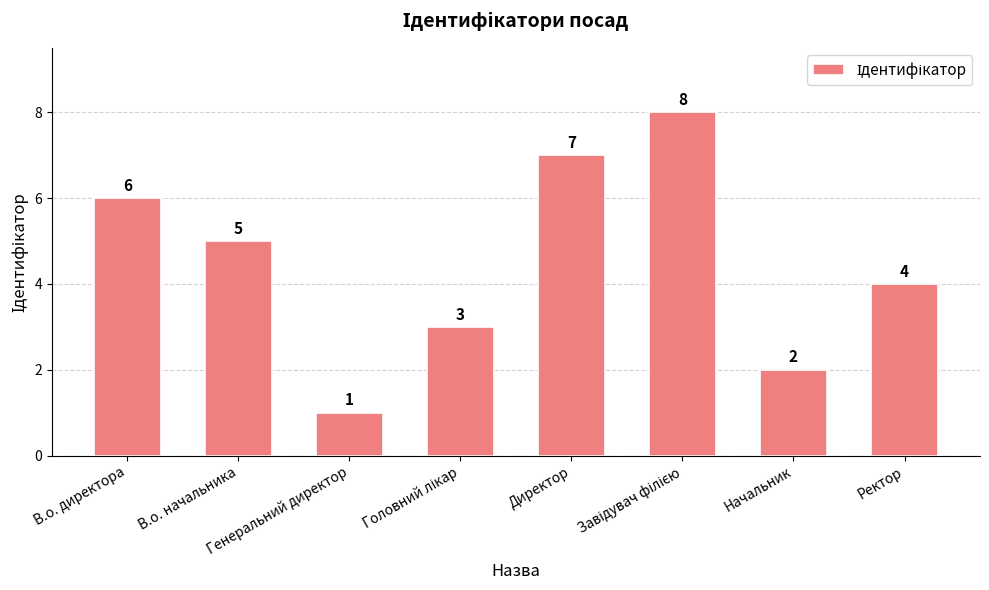

True or false: the data shows 2 at Начальник.

True